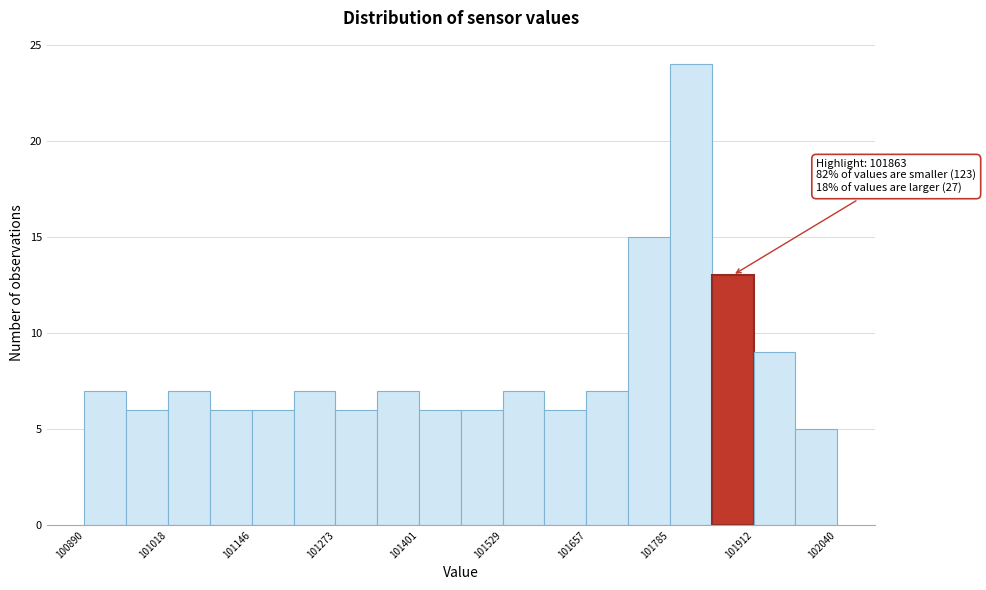

Around what value on the x-axis is the tallest bar? Give the approximate position of its centre, as read against the axis.

101820